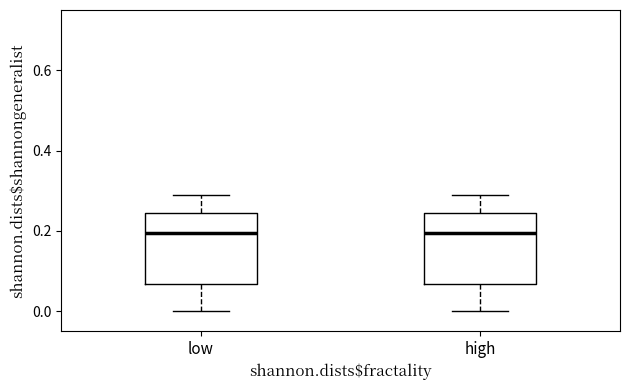

Where does the upper whisker of the box for low end on the y-axis? The values are not printed on the chart, so give them approximately, as read against the axis.

0.28